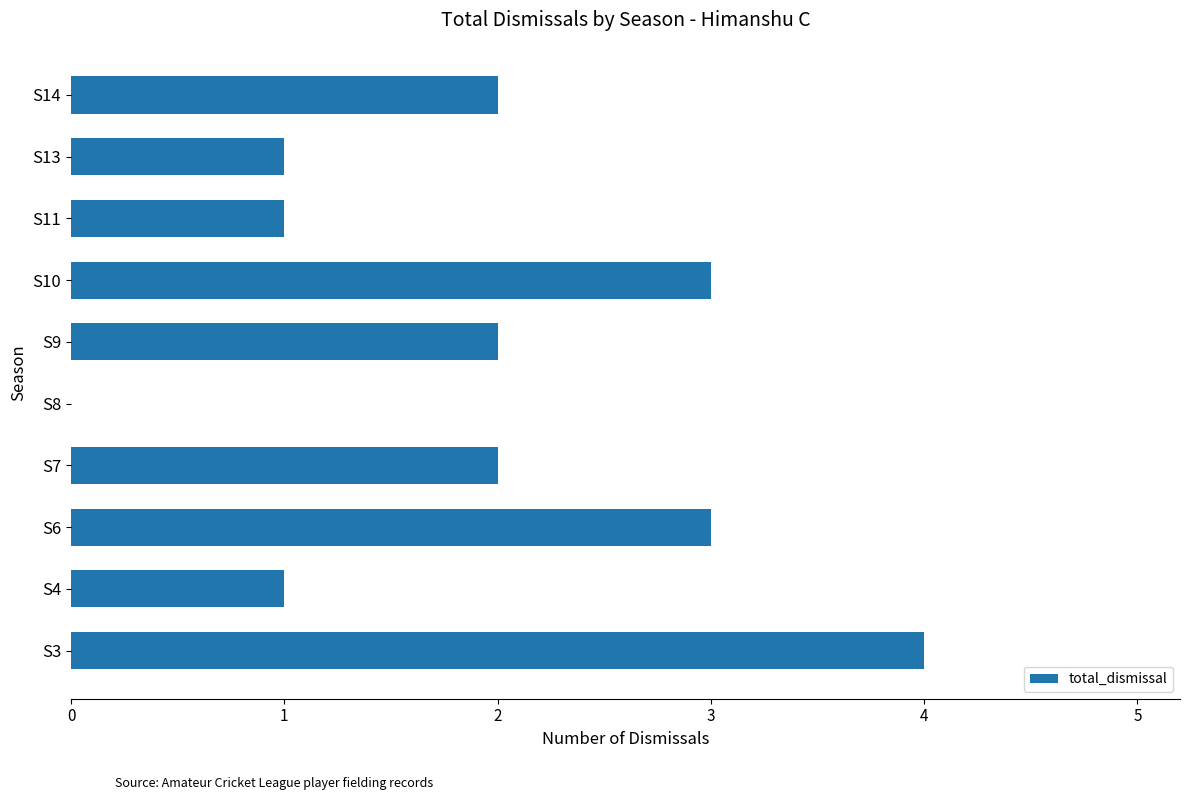

What is the approximate value at S6?

3